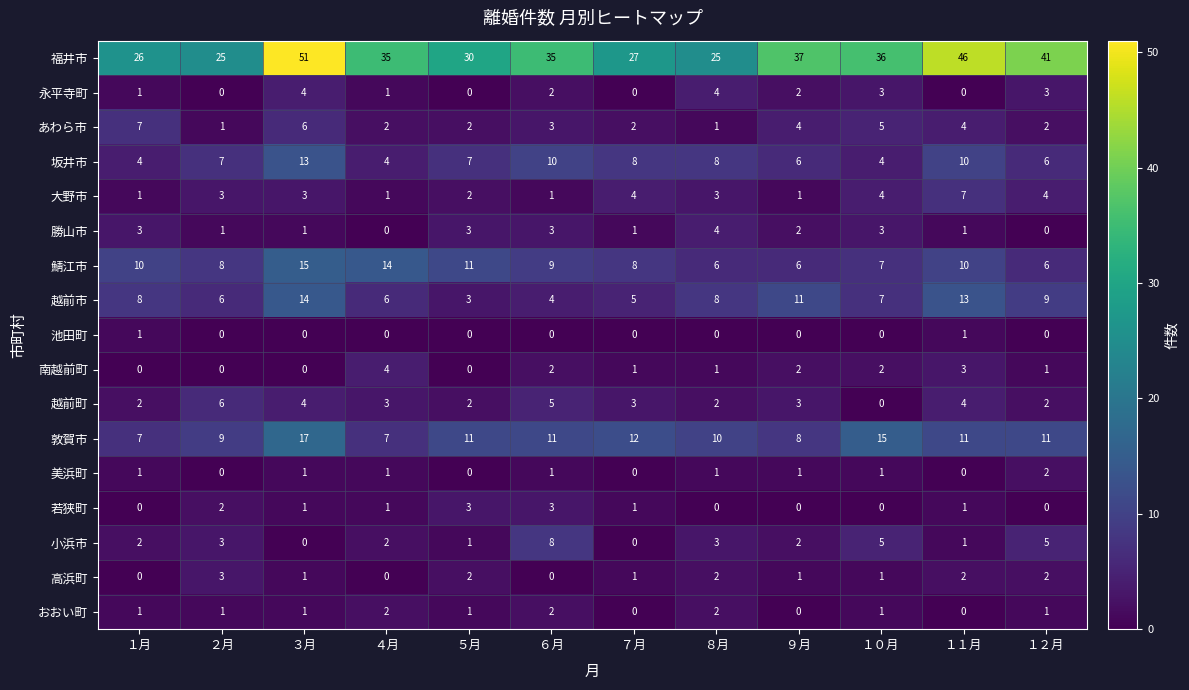

True or false: 越前市 has a value of 3 at ５月.

True